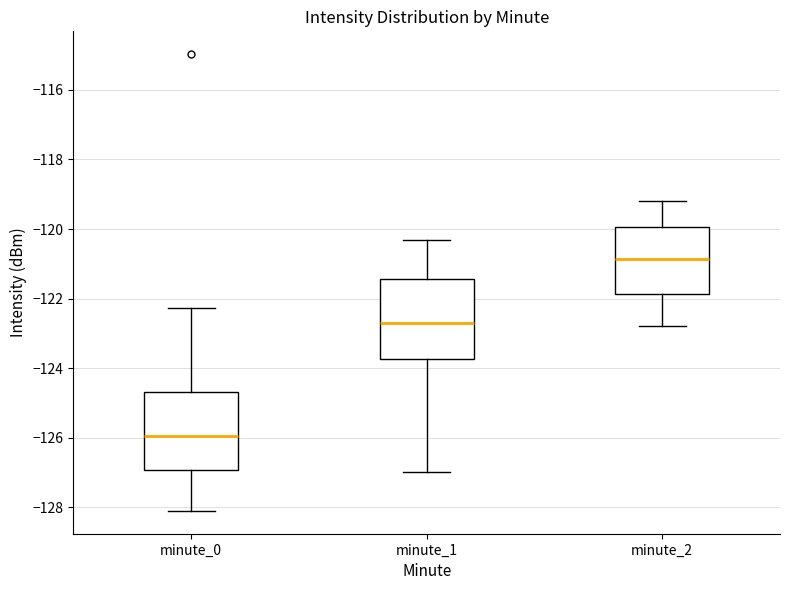

Which box has the highest median line?

minute_2